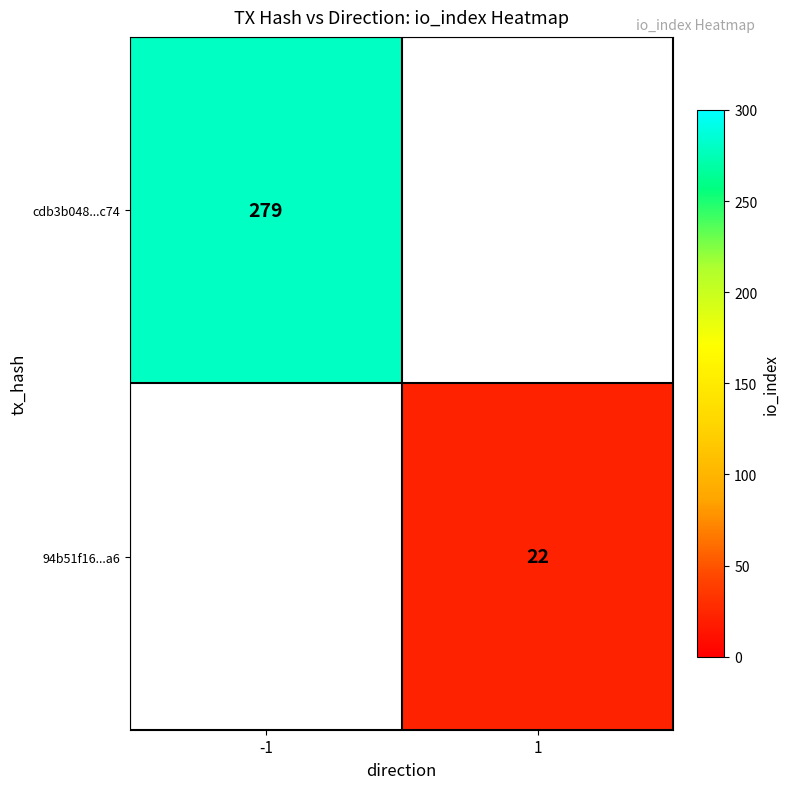

What is the minimum value shown in the chart?

22.0